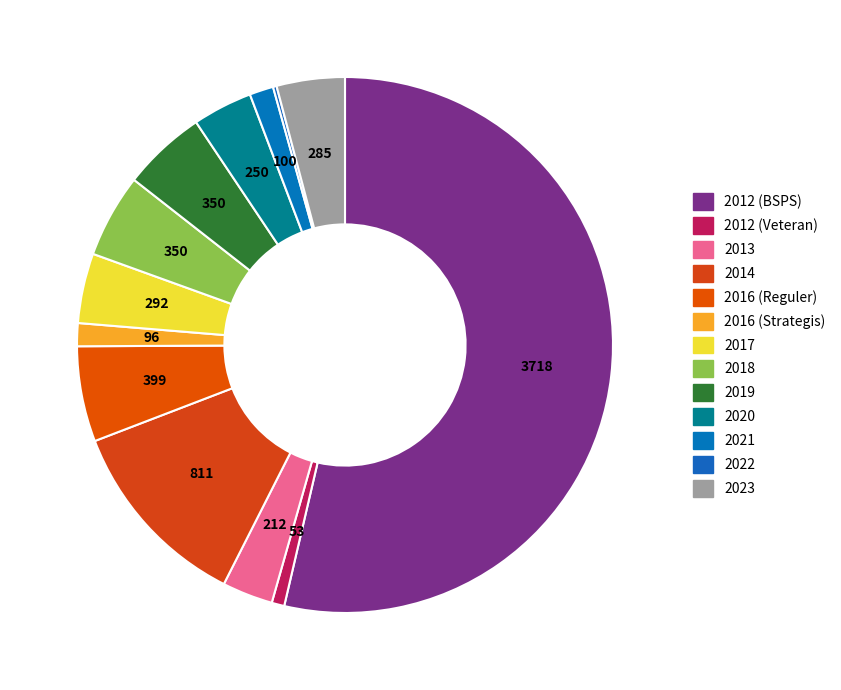

Rank the categories by value from highest to lowest.

2012 (BSPS), 2014, 2016 (Reguler), 2018, 2019, 2017, 2023, 2020, 2013, 2021, 2016 (Strategis), 2012 (Veteran), 2022